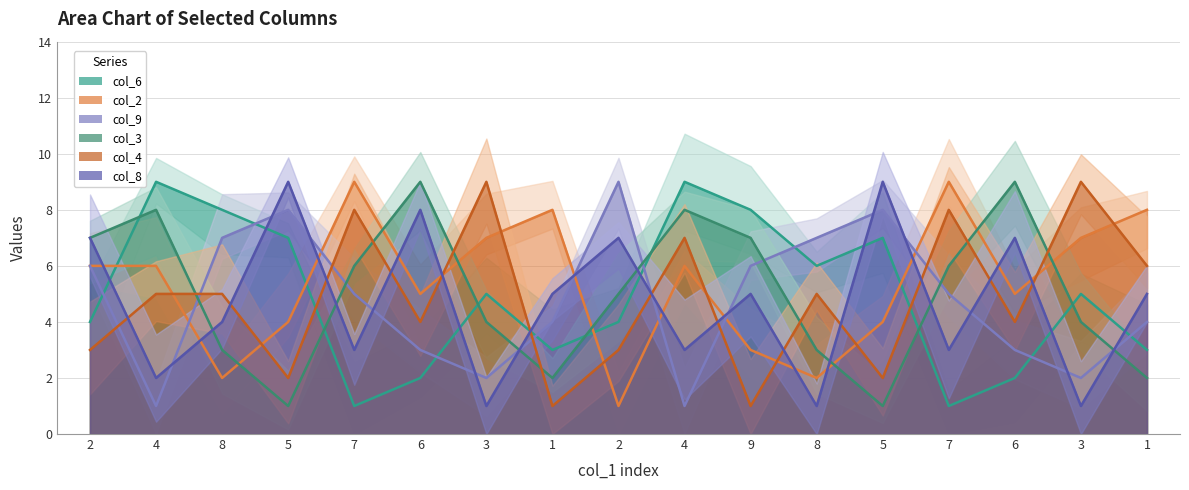

The col_8 series shows 2 at 1. True or false?

False